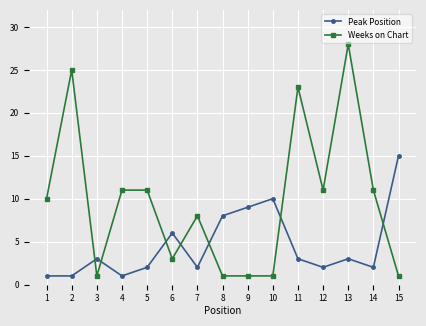

Where is Peak Position nearest to the value 8?

8